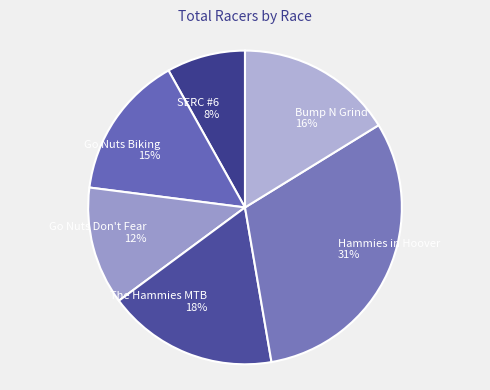

True or false: Hammies in Hoover accounts for 31% of the total.

True